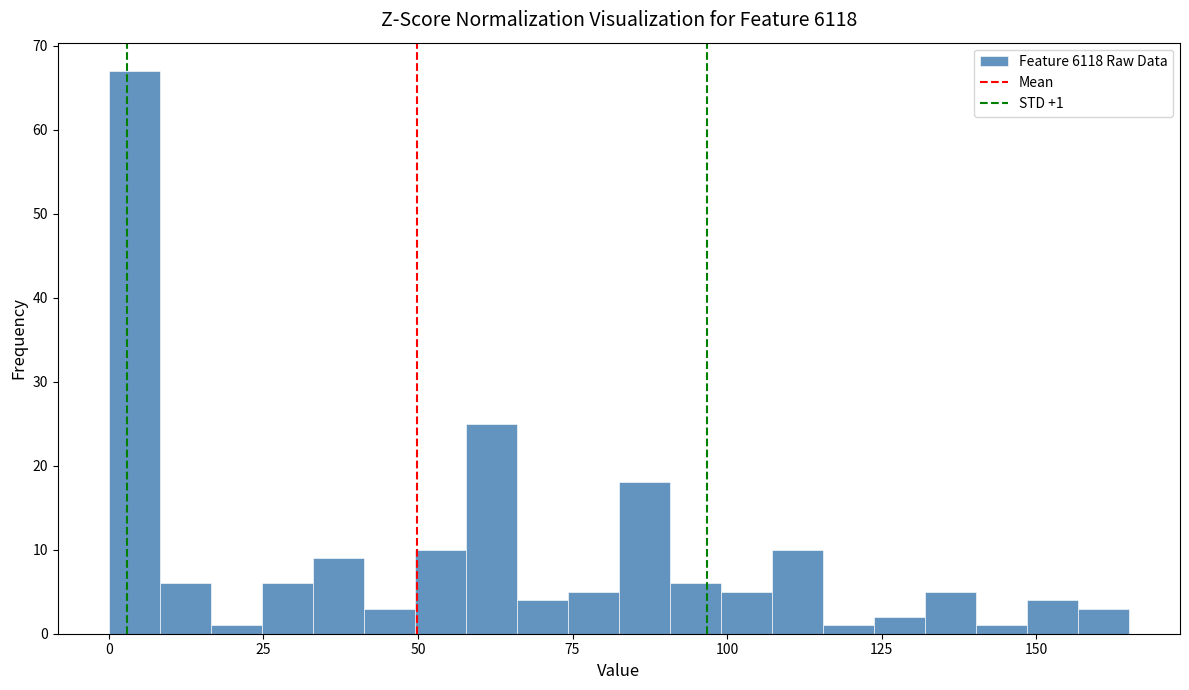

Read against the x-axis, roughly where is the centre of the tallest bar?

5